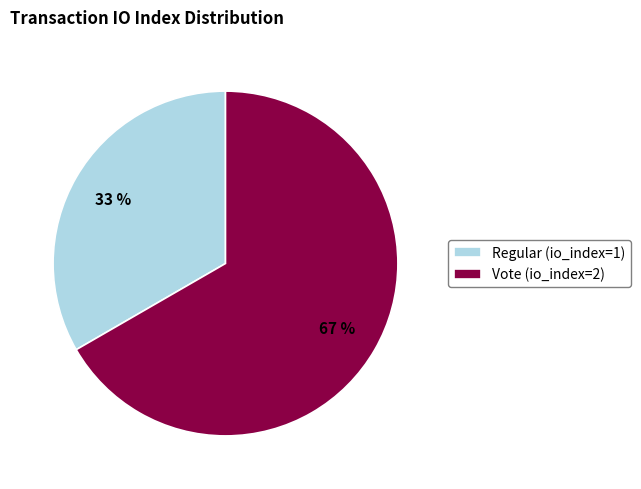

The Vote (io_index=2) slice represents 67% of the pie. True or false?

True